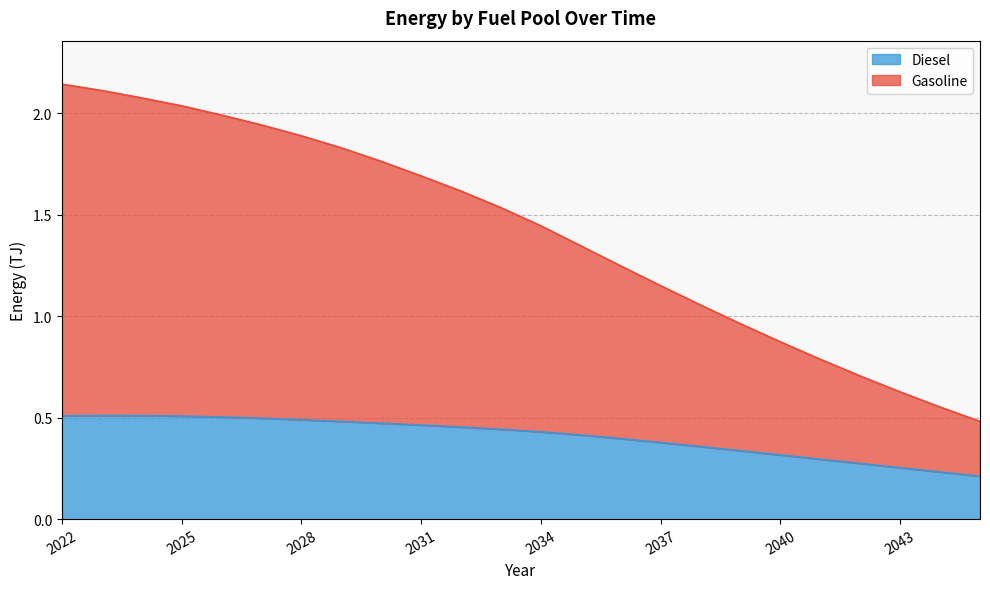

What is the sum of the Gasoline values at 2028 and 2043?

2.5